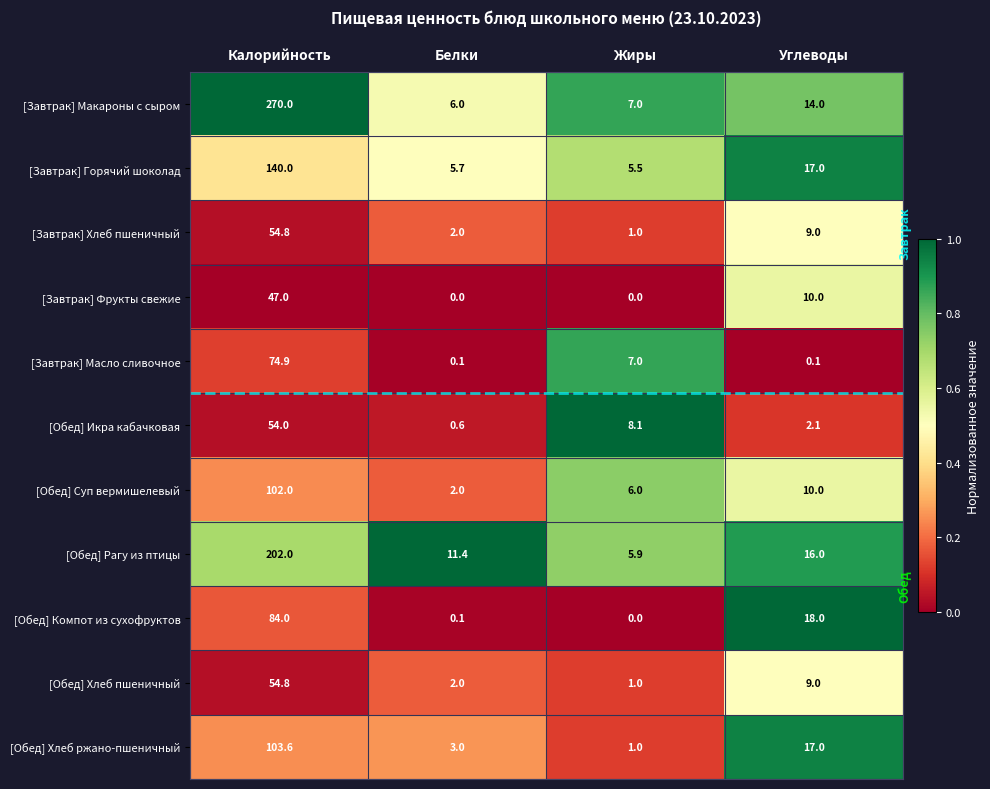

What is the spread (max minus min) of values at Белки?

11.4